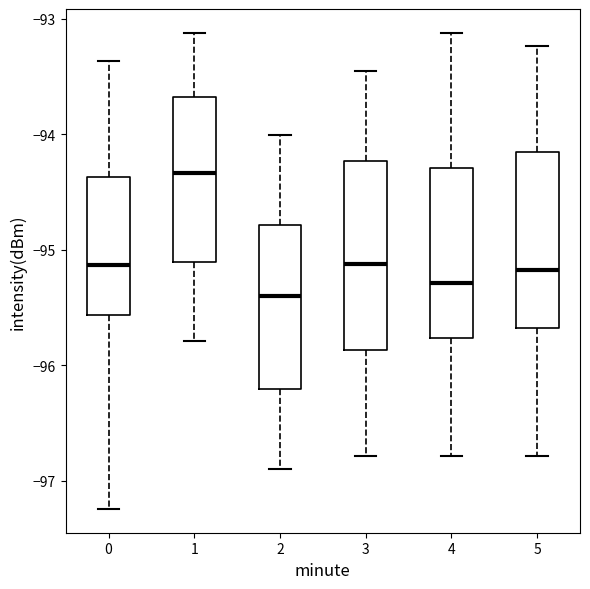

Which box's median line is the lowest?

2